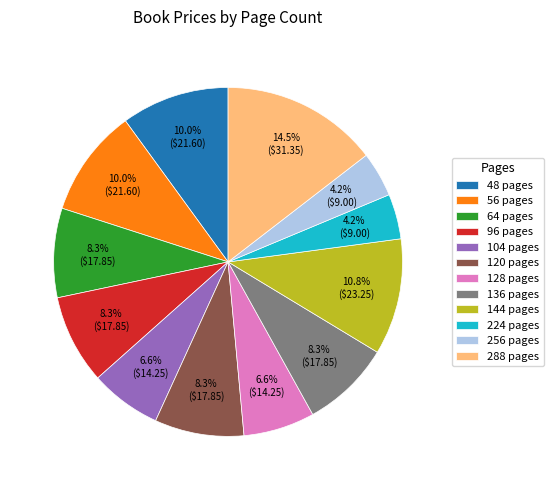

Is the sum of 128 pages and 120 pages greater than half?

No